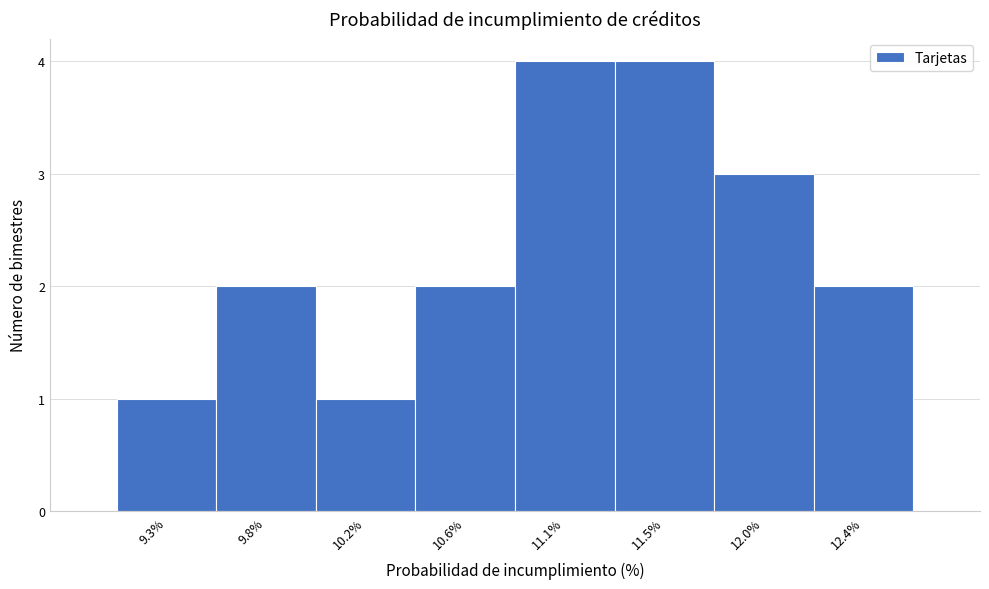

Reading left to right, extract all data points from this chart.

9.3%=1	9.8%=2	10.2%=1	10.6%=2	11.1%=4	11.5%=4	12.0%=3	12.4%=2